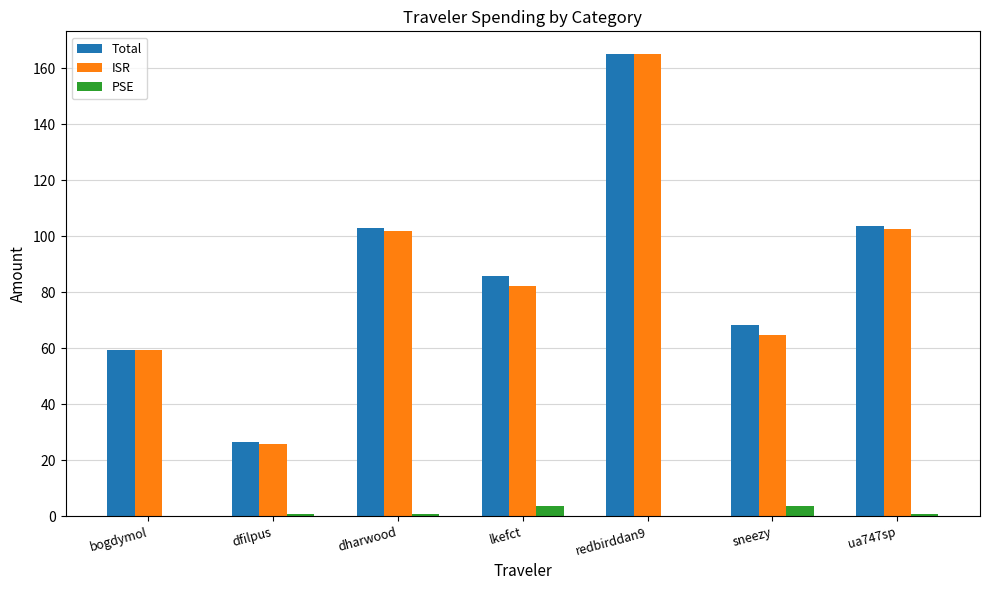

Between redbirddan9 and sneezy, which series saw the biggest shift?

ISR